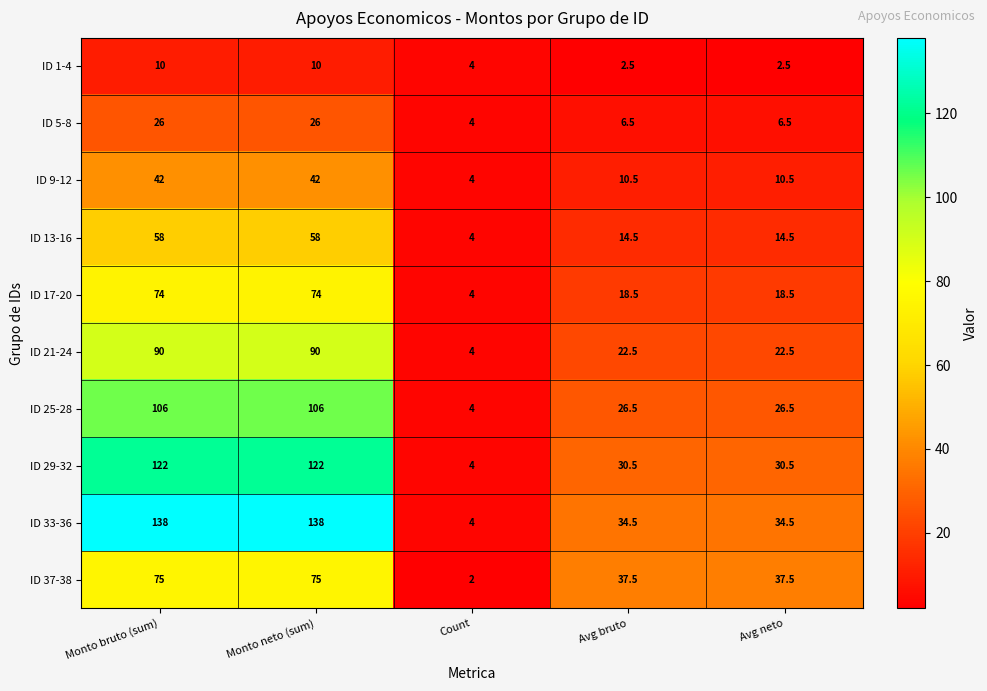

What is the total value across all series at Count?

38.0